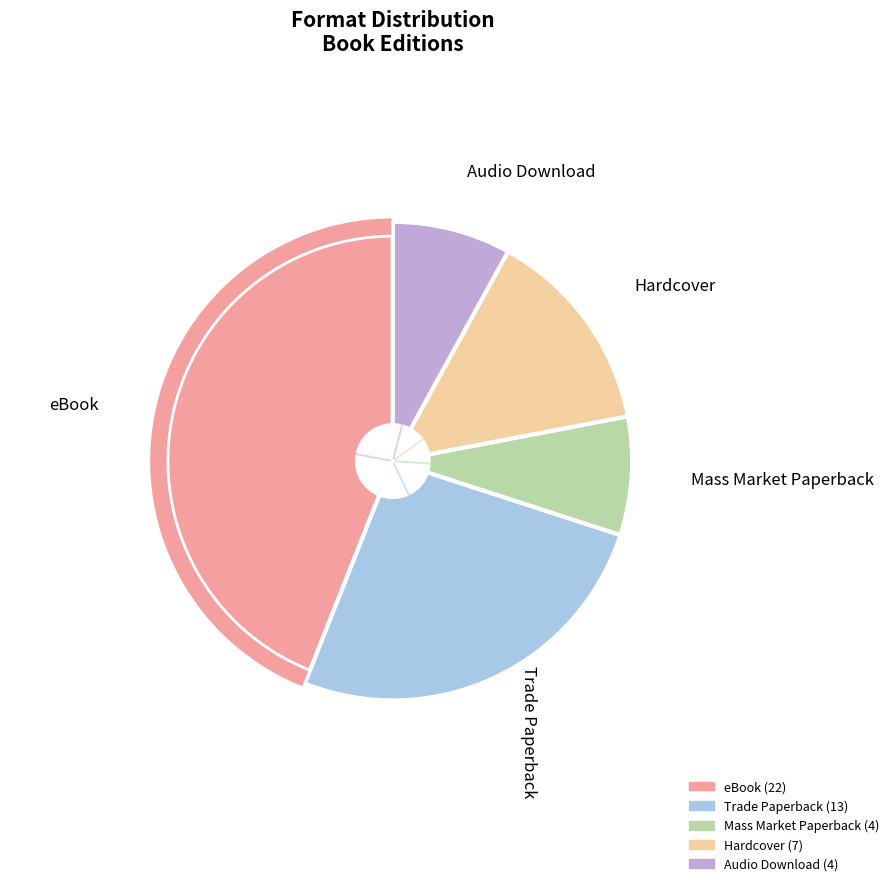

To the nearest percent, what portion does Audio Download represent?

8%